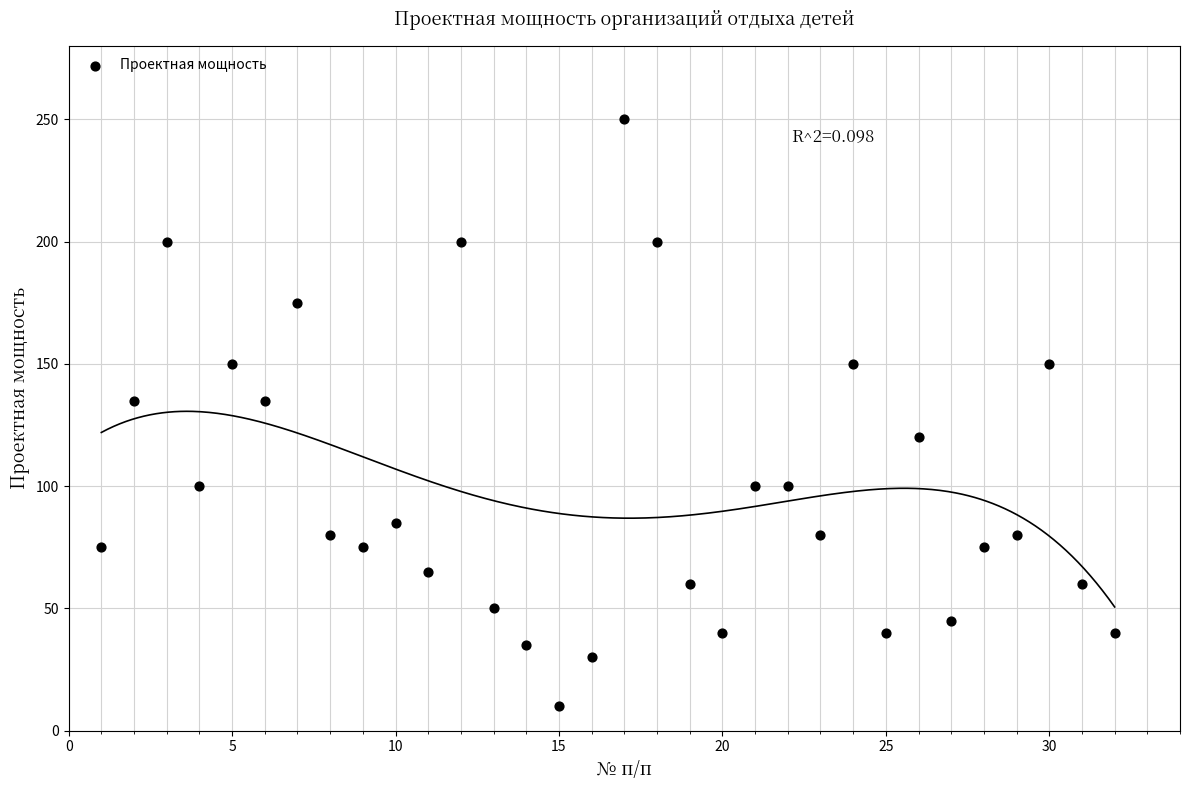

What is the range of Y values (max minus min)?

240